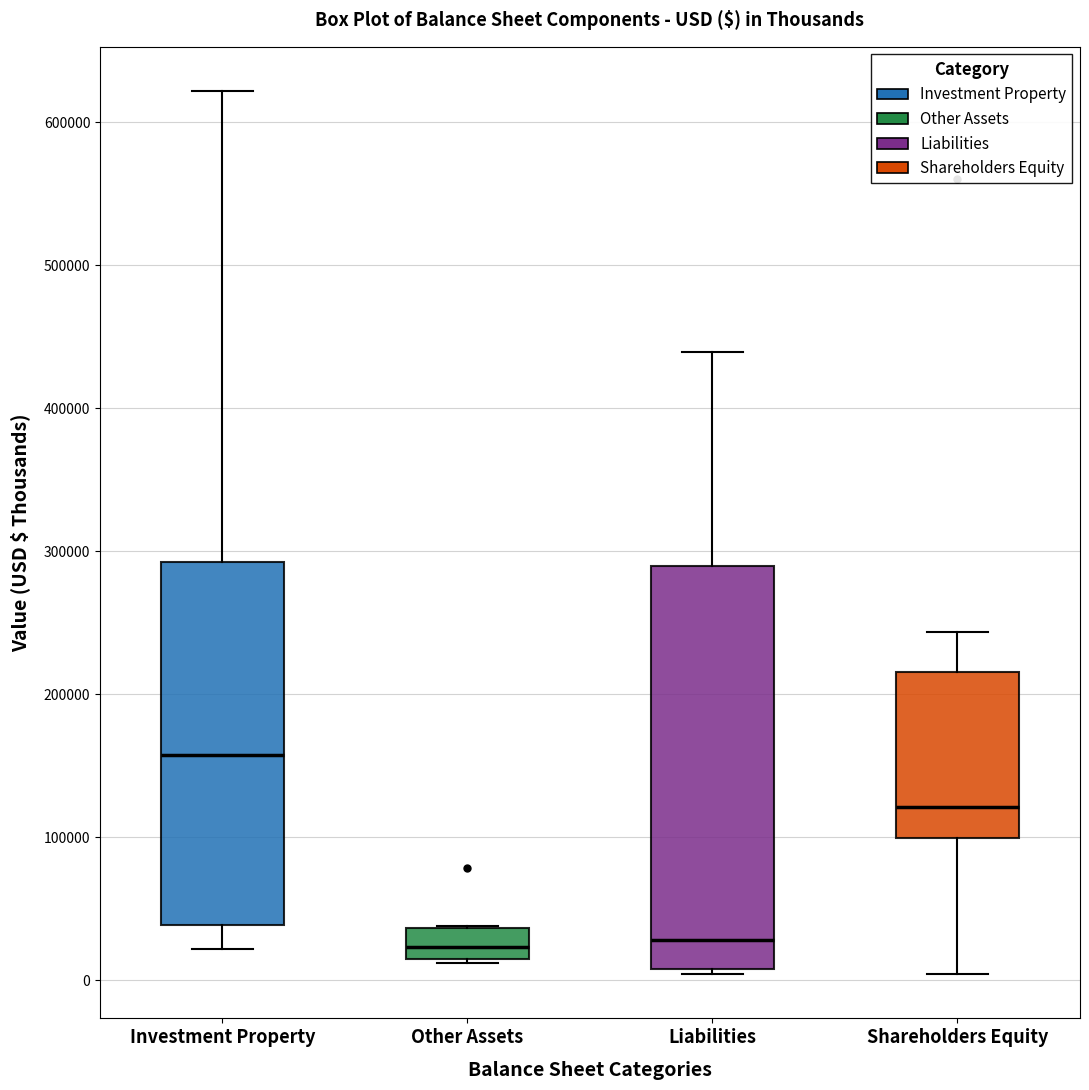

Which box is the tallest, from its lower edge to its upper edge?

Liabilities